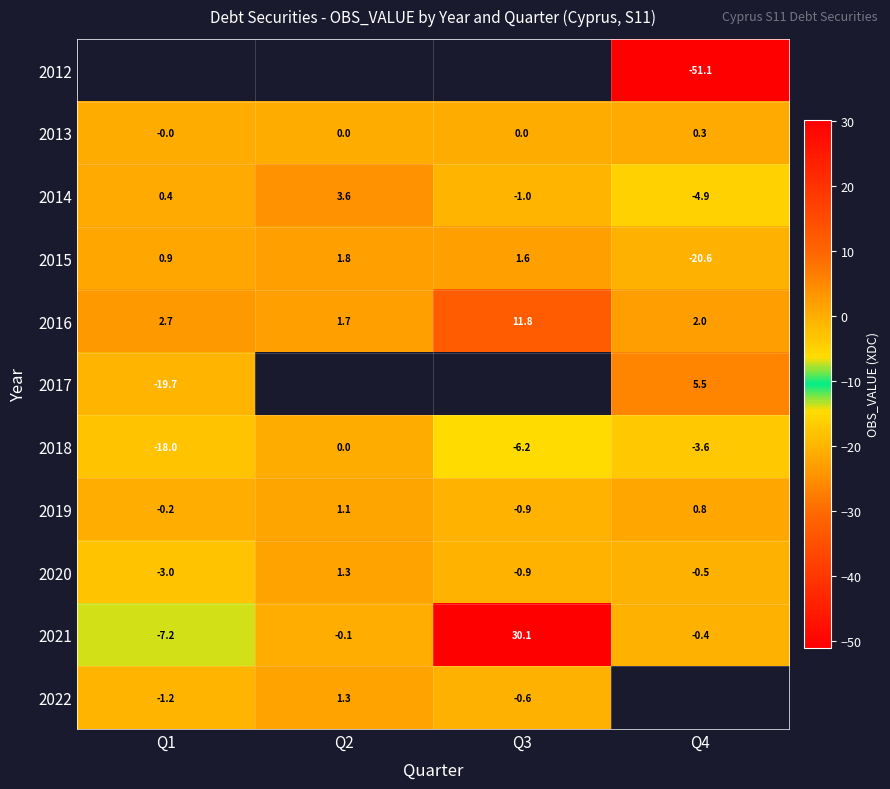

How many distinct data groups are displayed?

11